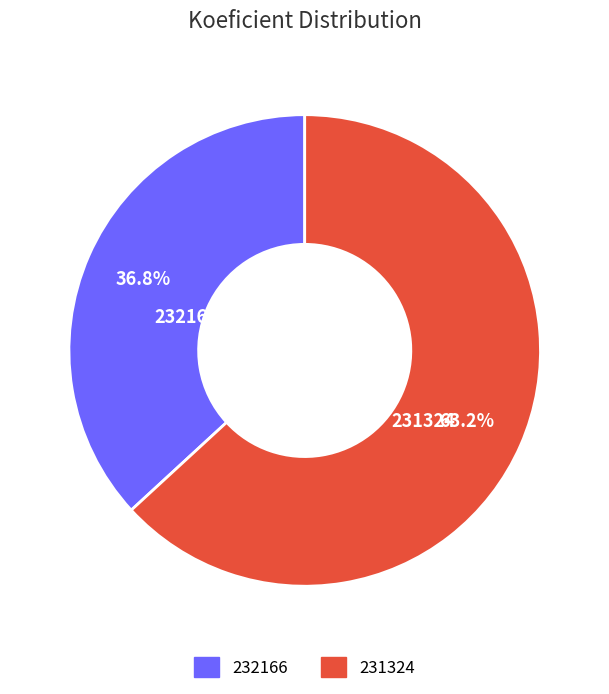

How many segments does this pie chart have?

2